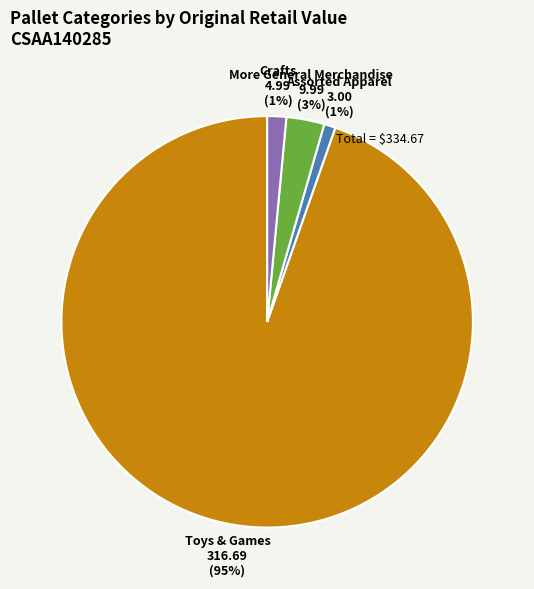

Is there a majority slice in this chart?

Yes